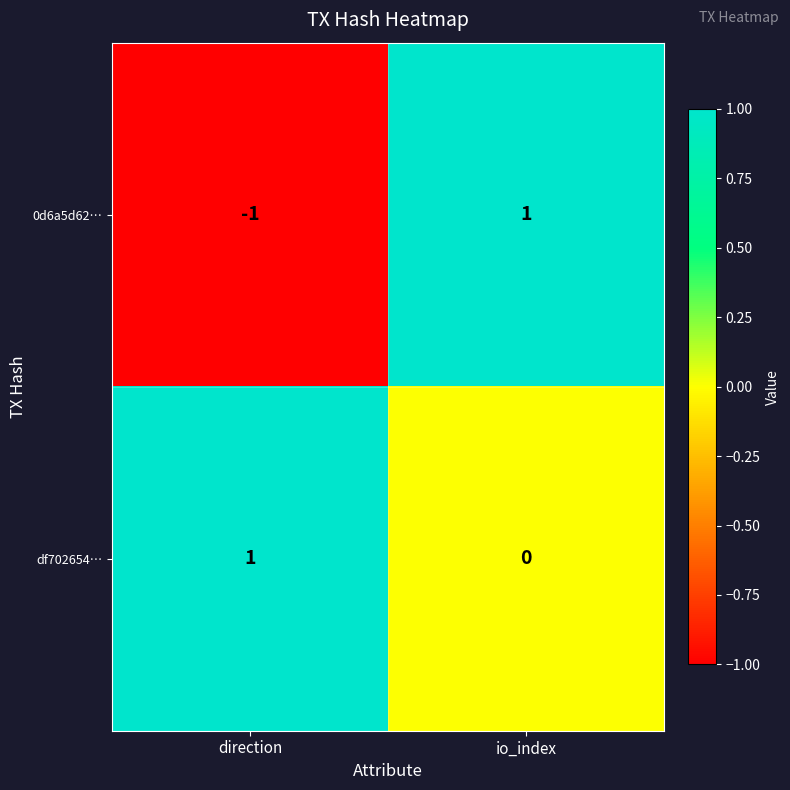

Is it true that 0d6a5d62… equals -1 at direction?

True